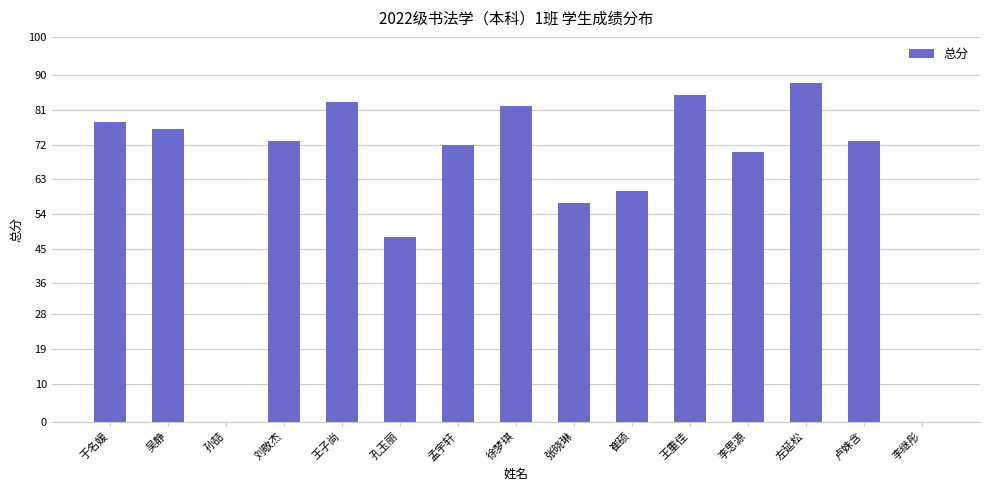

What is the sum of the values at 张晓琳 and 左延松?

145